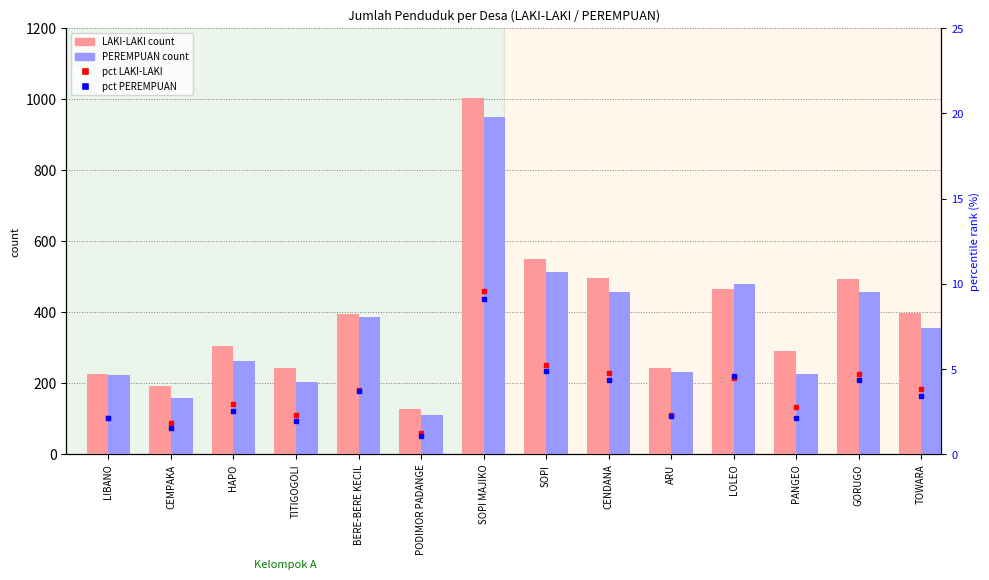

What position from the right is CEMPAKA?

13